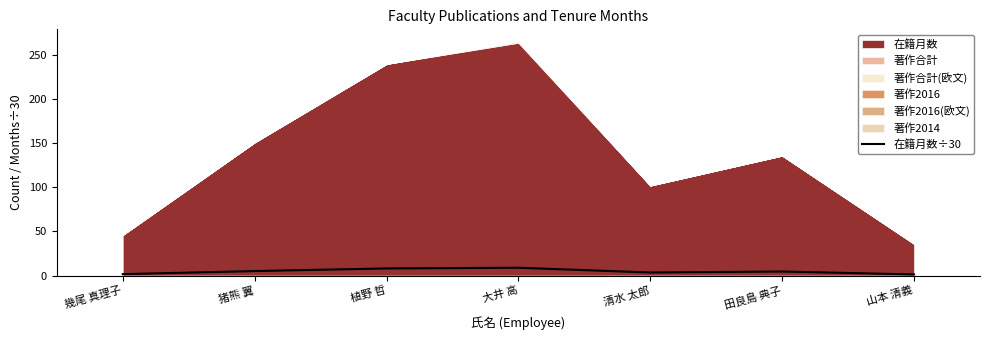

What position from the right is 大井 高?

4